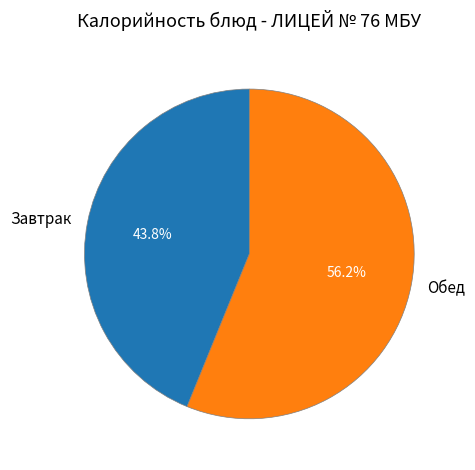

What is the total percentage of Завтрак and Обед?

100.0%